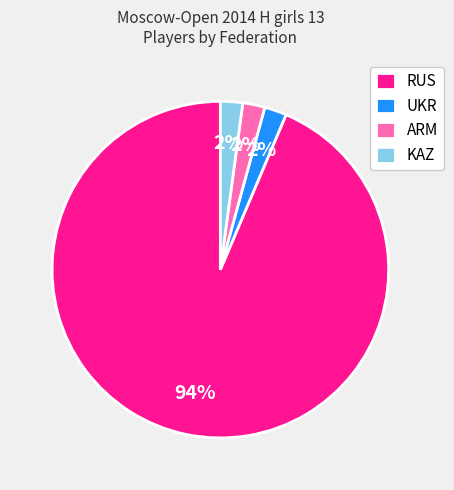

Does any single category account for the majority?

Yes